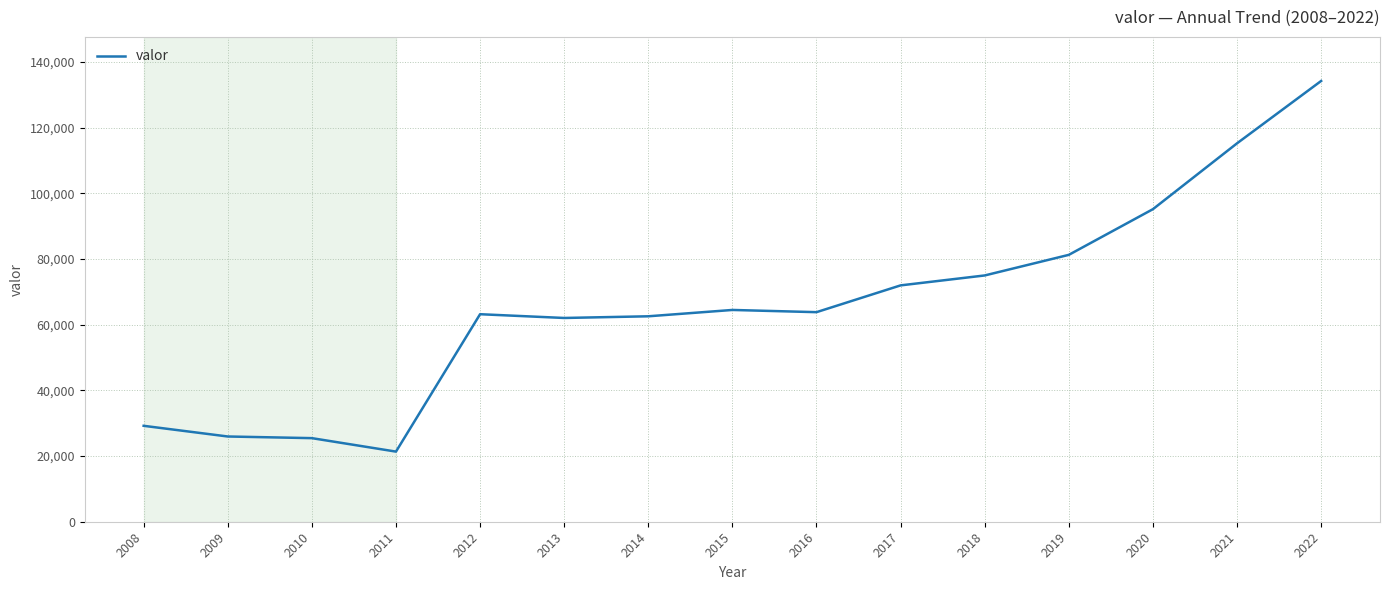

At which label does the data first exceed 63831?

2015